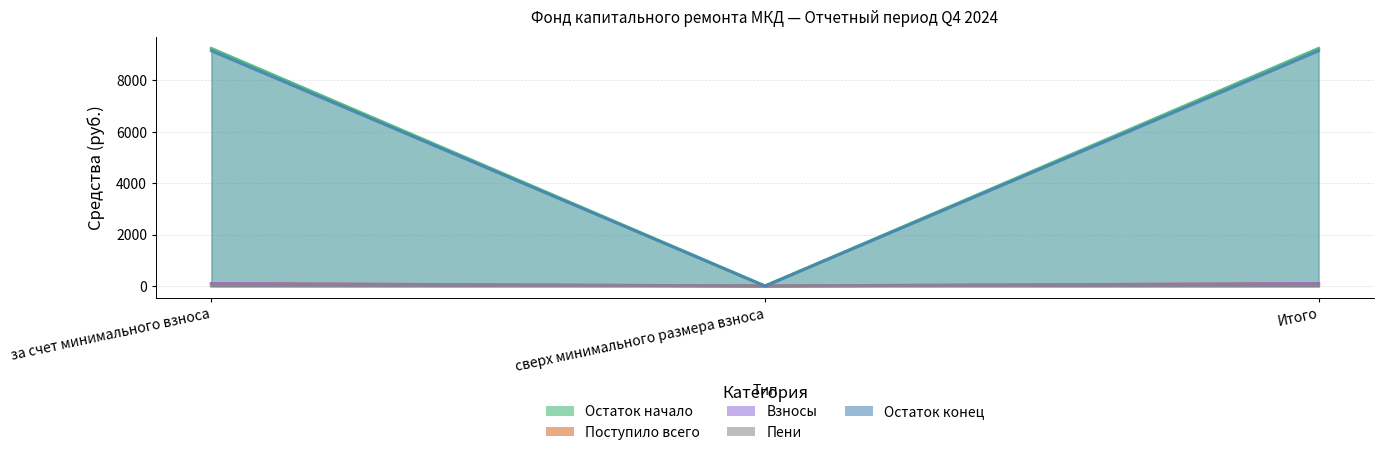

Between за счет минимального взноса and Итого, which is larger?

за счет минимального взноса